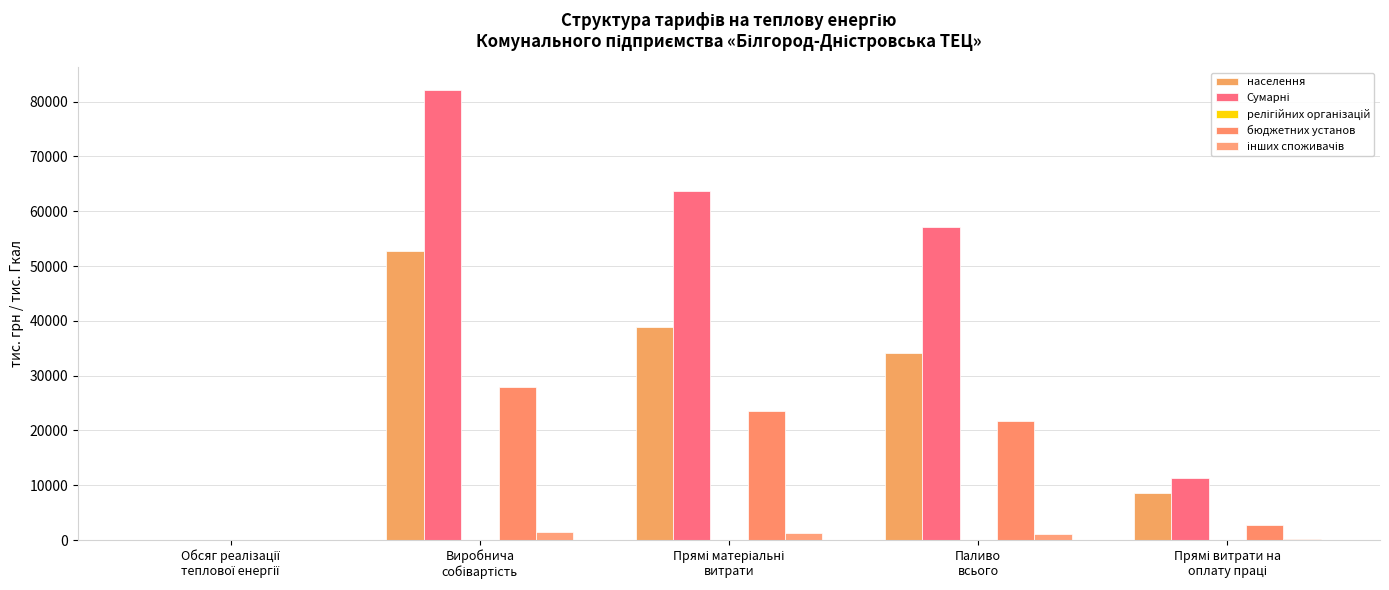

Does the chart contain stacked bars?

No